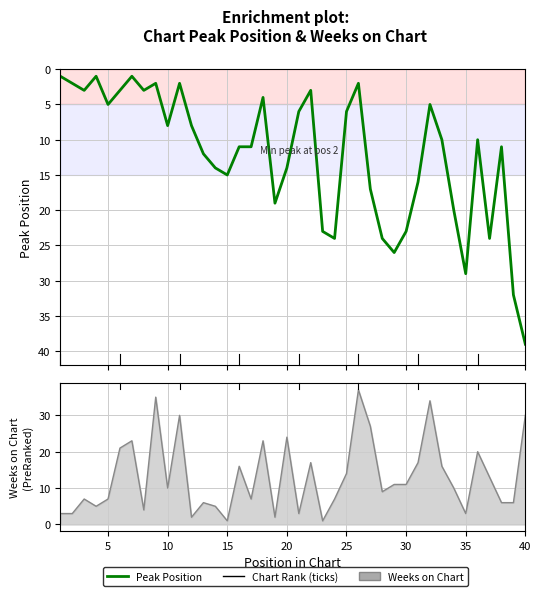

Reading right to left, what are all the values shown in this chart?

Peak Position: 39	32	11	24	10	29	20	10	5	16	23	26	24	17	2	6	24	23	3	6	14	19	4	11	11	15	14	12	8	2	8	2	3	1	3	5	1	3	2	1
Weeks on Chart: 30	6	6	13	20	3	10	16	34	17	11	11	9	27	37	14	7	1	17	3	24	2	23	7	16	1	5	6	2	30	10	35	4	23	21	7	5	7	3	3